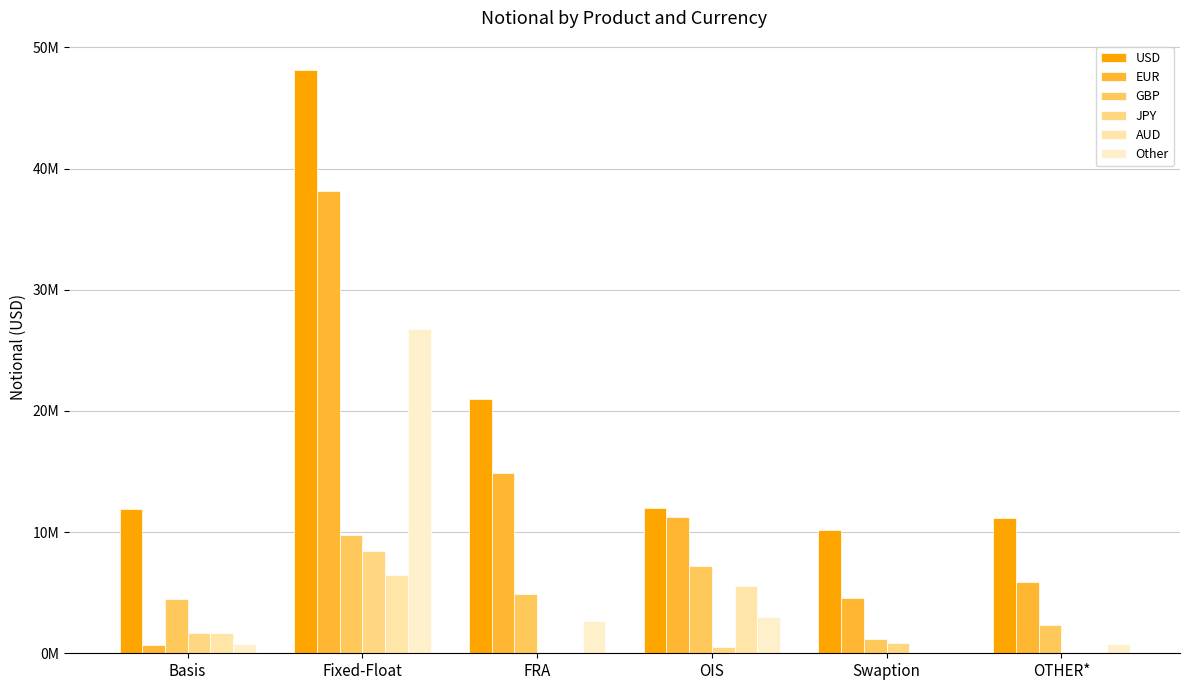

What is the minimum value shown in the chart?

188